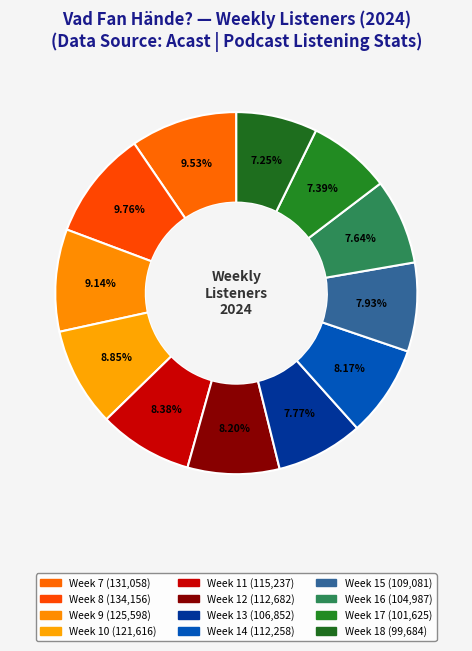

What is the smallest slice in the pie chart?

Week 18